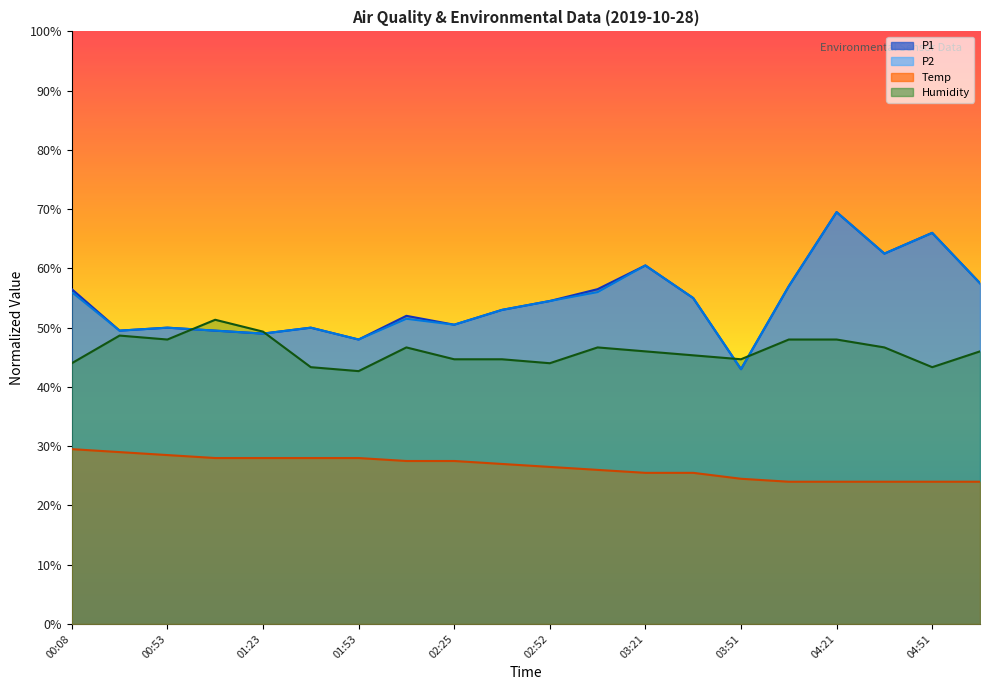

What is the label of the 11th point from the left?

02:52